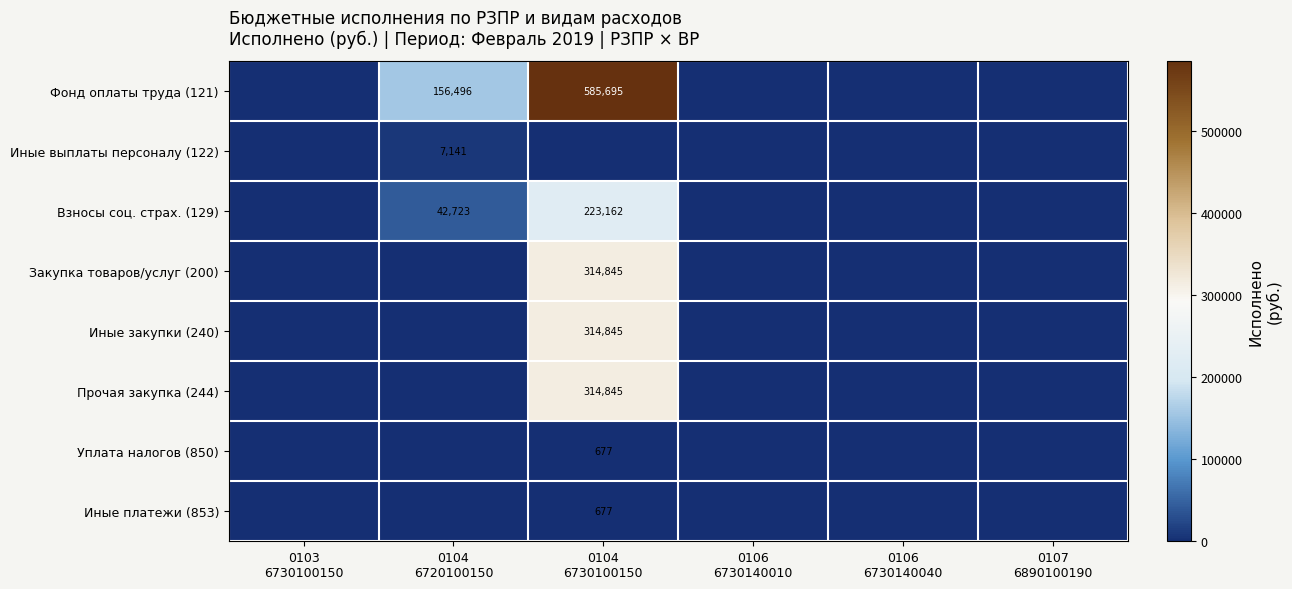

The value of Взносы соц. страх. (129) at 0106 6730140040 is 0.0. True or false?

True